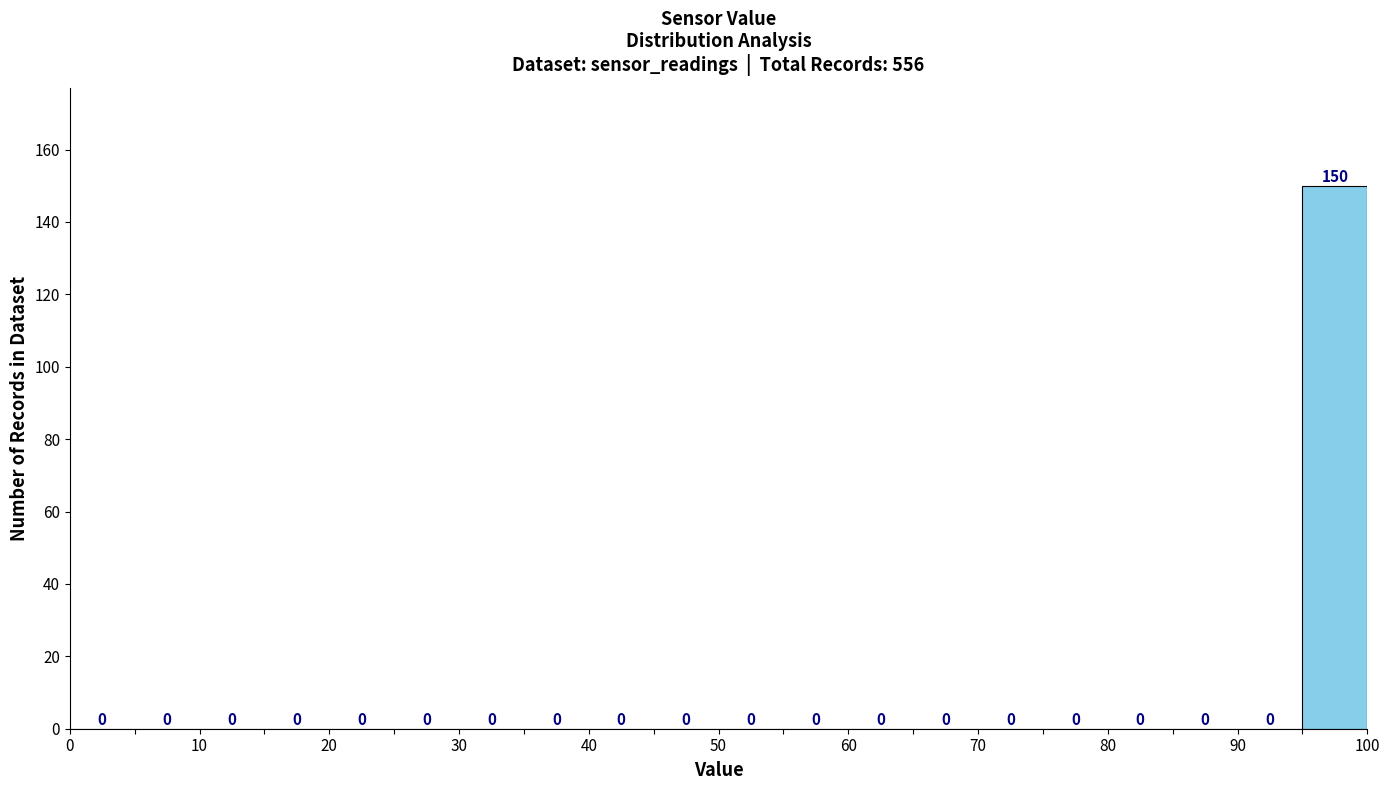

Reading left to right, list every bar in this chart as the range it spans on the x-axis followed by its height.

0 to 5: 0
5 to 10: 0
10 to 15: 0
15 to 20: 0
20 to 25: 0
25 to 30: 0
30 to 35: 0
35 to 40: 0
40 to 45: 0
45 to 50: 0
50 to 55: 0
55 to 60: 0
60 to 65: 0
65 to 70: 0
70 to 75: 0
75 to 80: 0
80 to 85: 0
85 to 90: 0
90 to 95: 0
95 to 100: 150